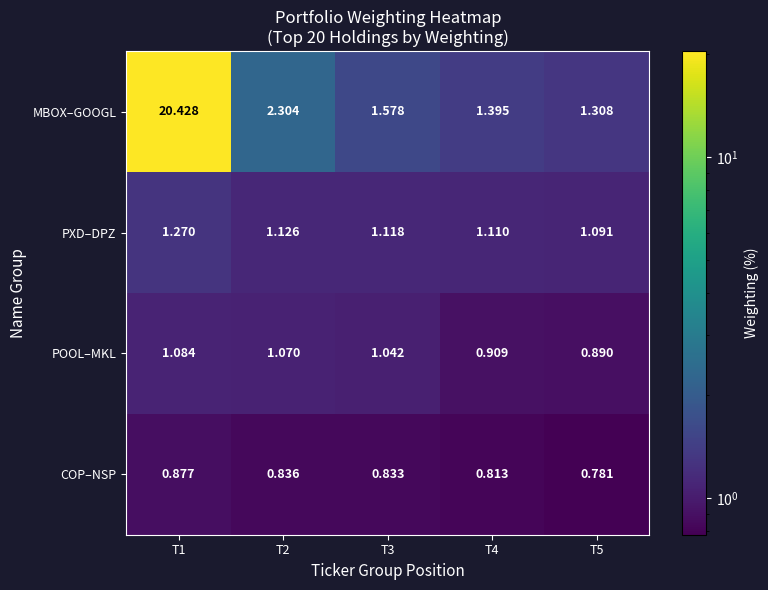

List the series in order of their peak value, lowest first.

COP–NSP, POOL–MKL, PXD–DPZ, MBOX–GOOGL